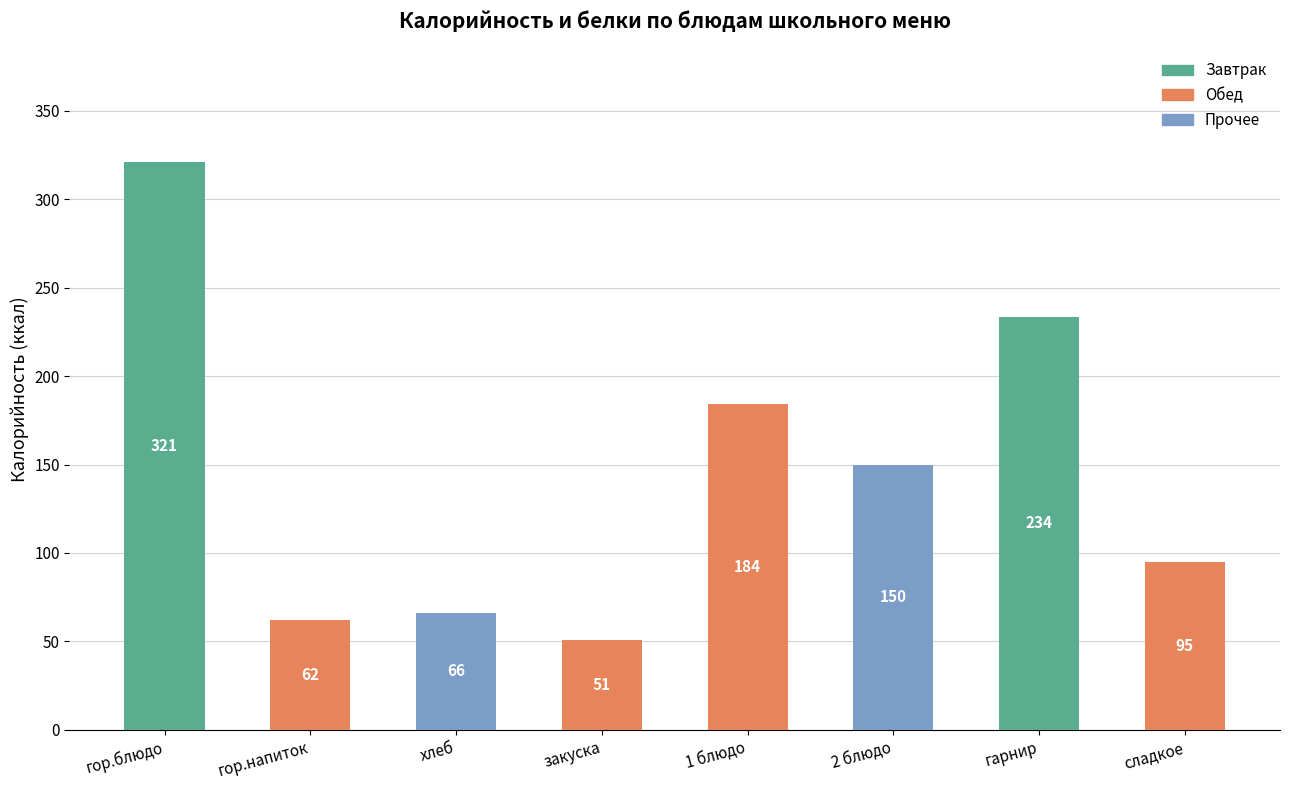

Reading left to right, extract all data points from this chart.

321.0	62.0	66.2	51.0	184.0	150.0	233.6	95.0